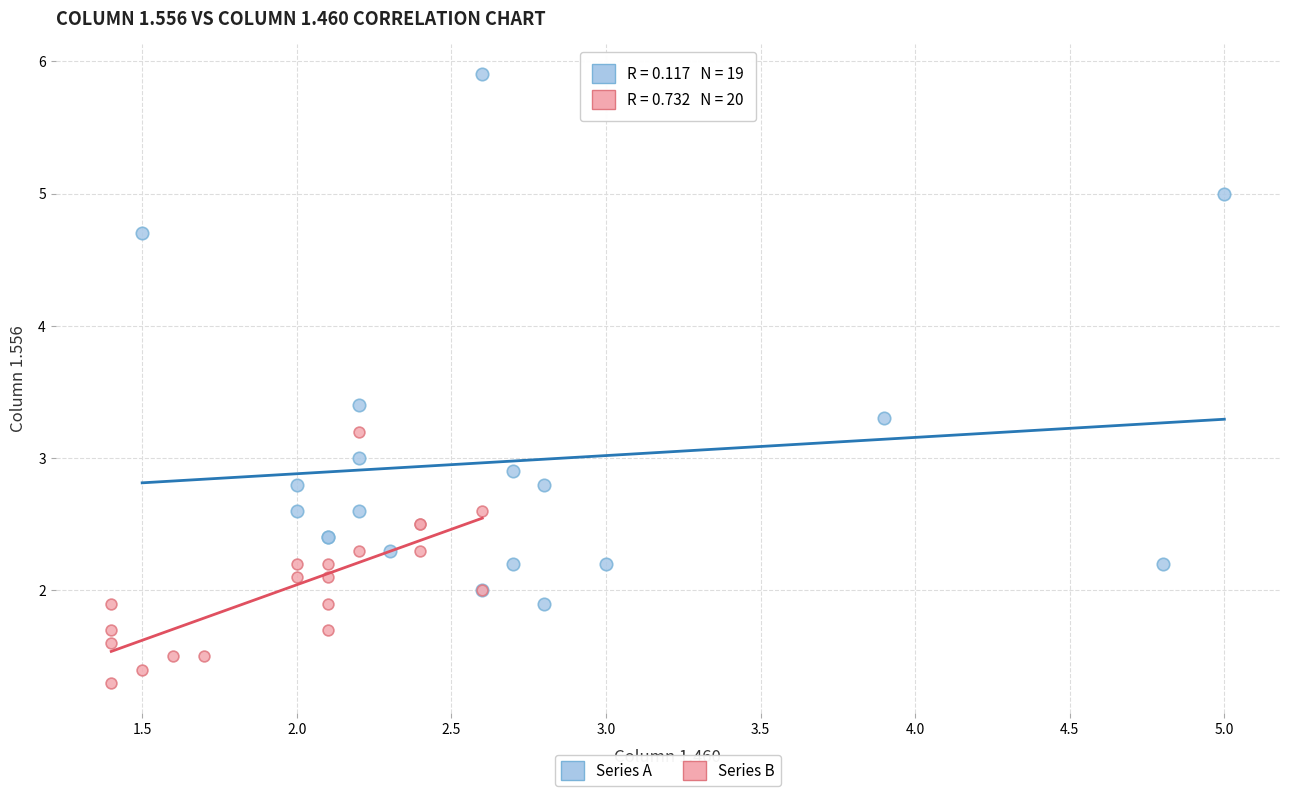

Which series reaches the minimum Y coordinate?

Series B